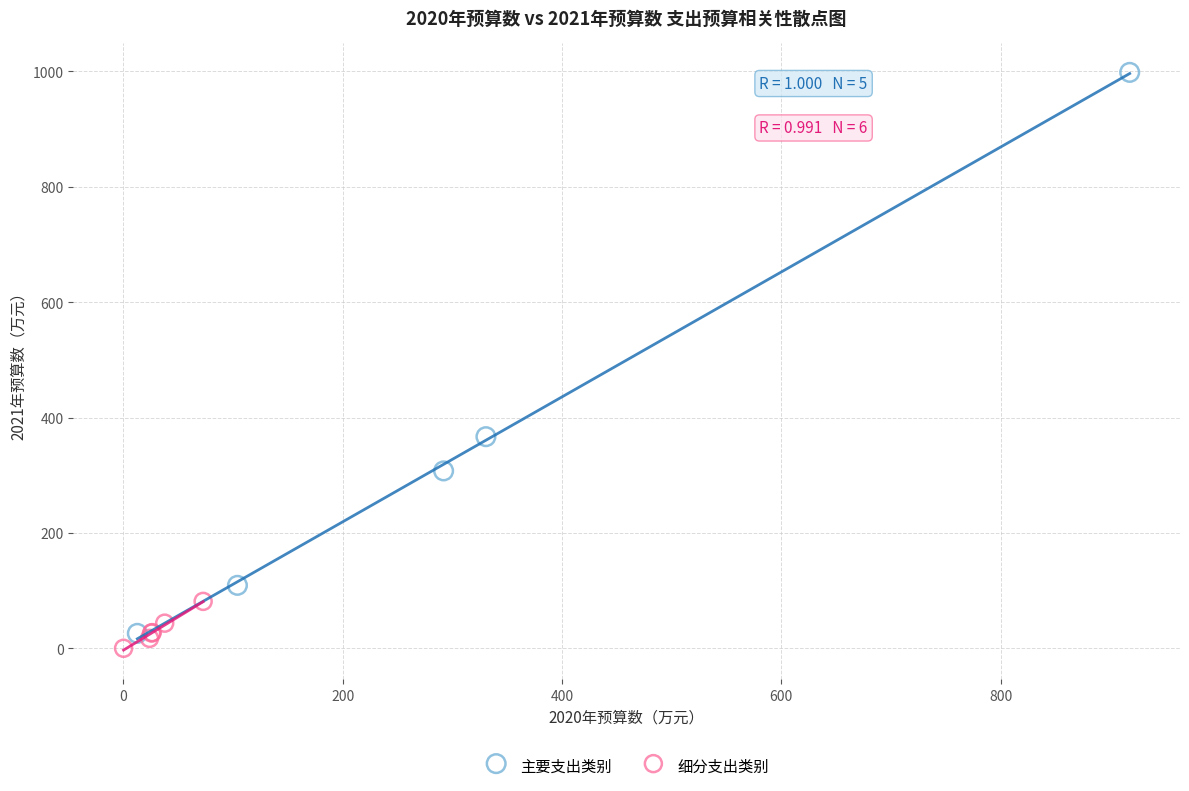

Which series reaches the maximum Y coordinate?

主要支出类别